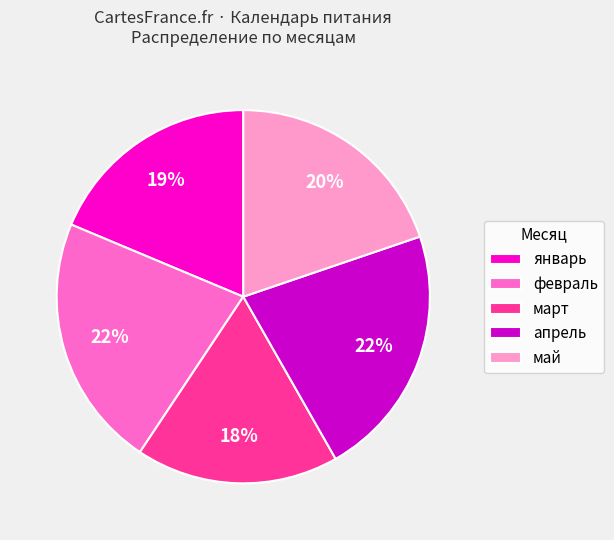

To the nearest percent, what is the average slice percentage?

20%